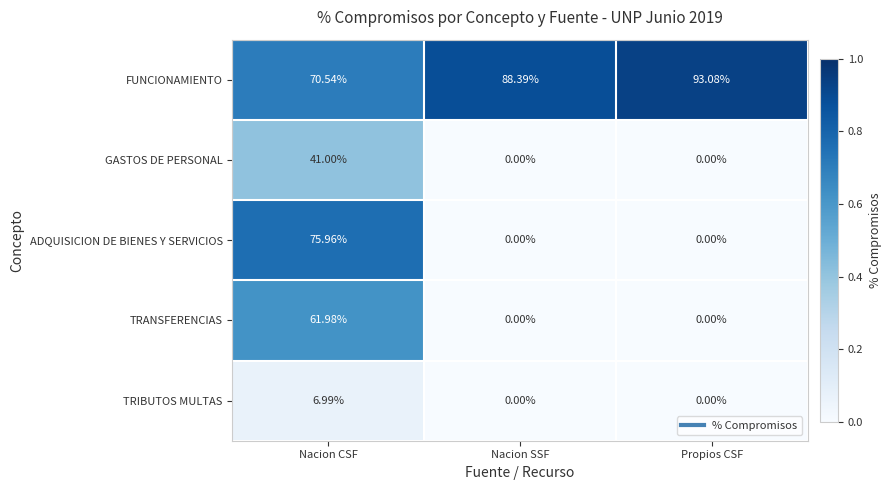

What is the total value across all series at Nacion SSF?

88.4